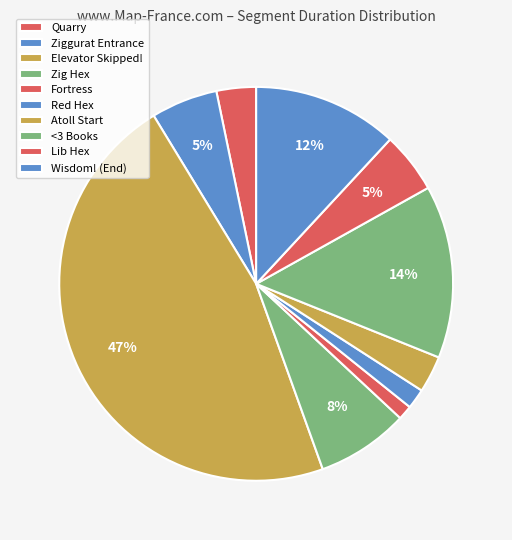

Which slice is the smallest?

Fortress